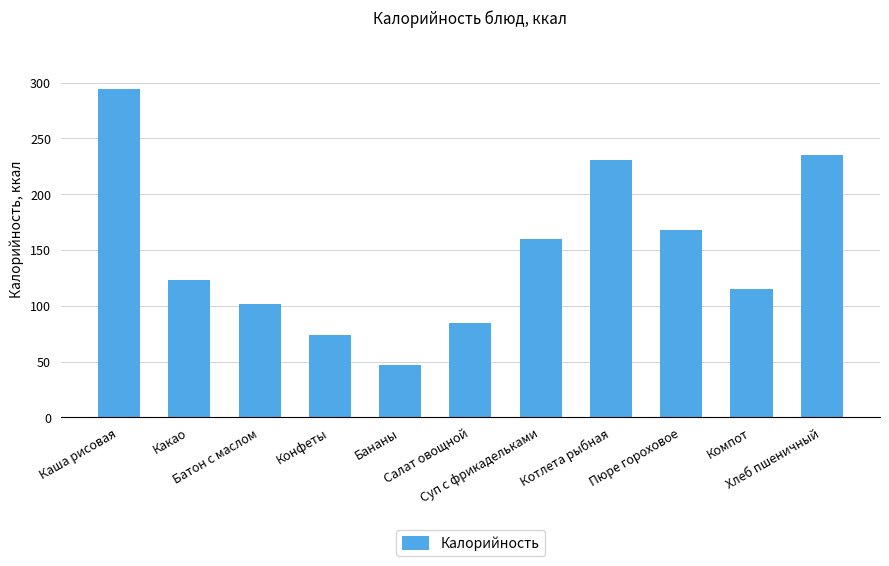

The value at Суп с фрикадельками is 159.8. True or false?

True